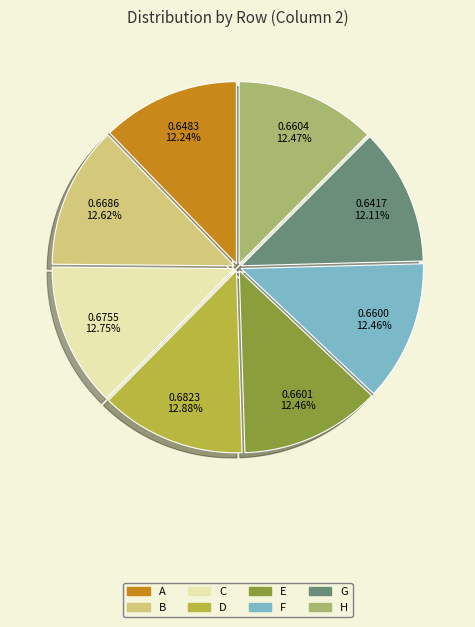

Does any single category account for the majority?

No